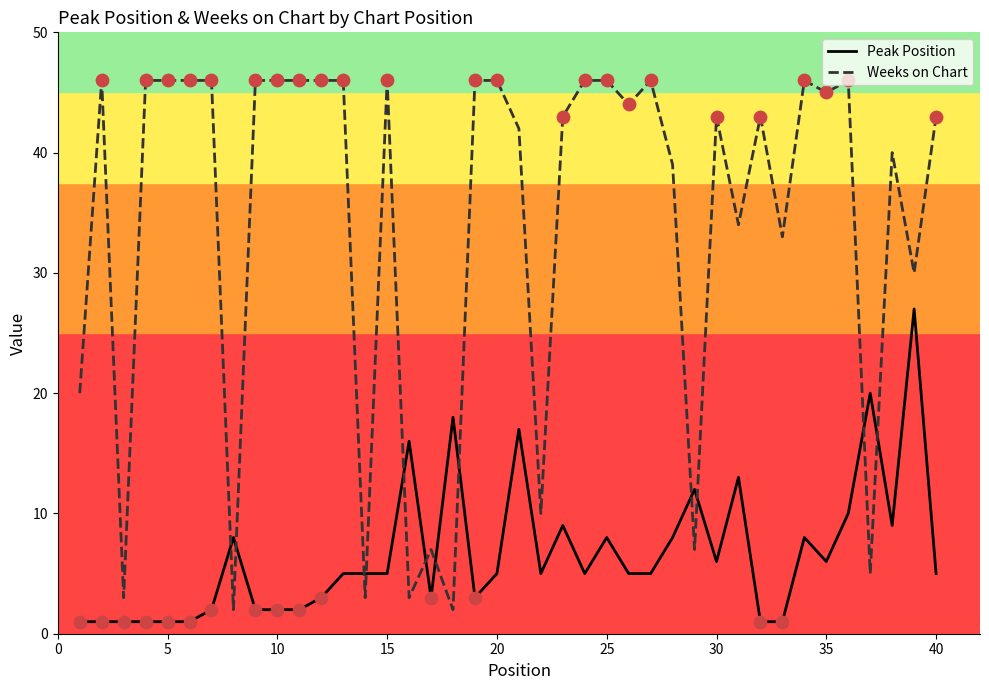

Which series has the largest total across all categories?

Weeks on Chart